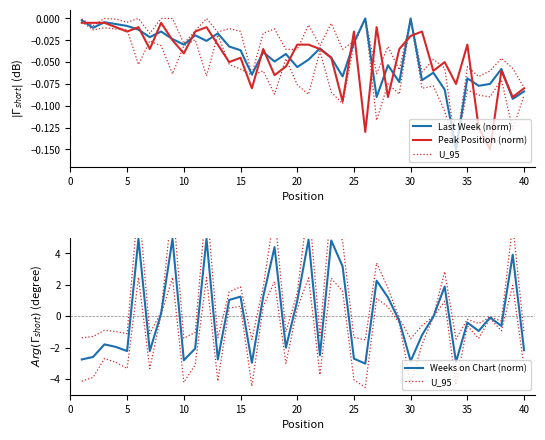

True or false: Peak Position (norm) and U_95 intersect in this chart.

True